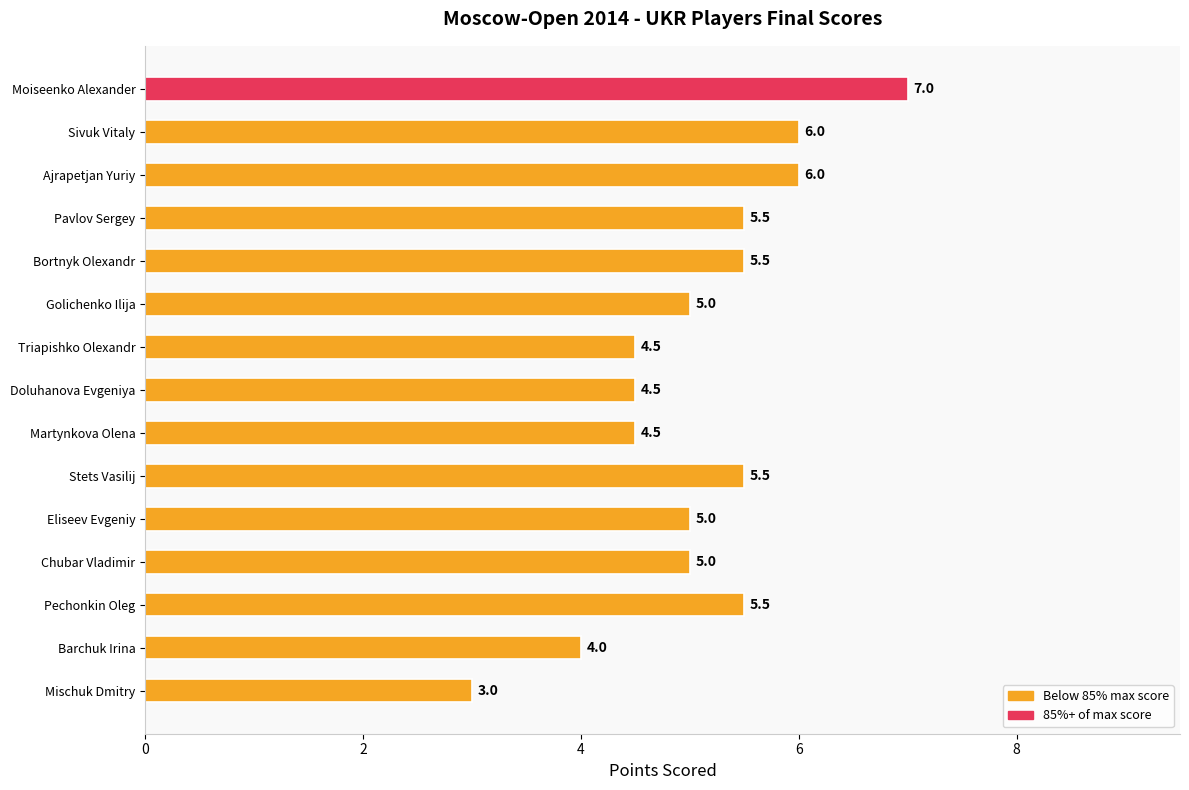

What position from the bottom is Pechonkin Oleg?

3